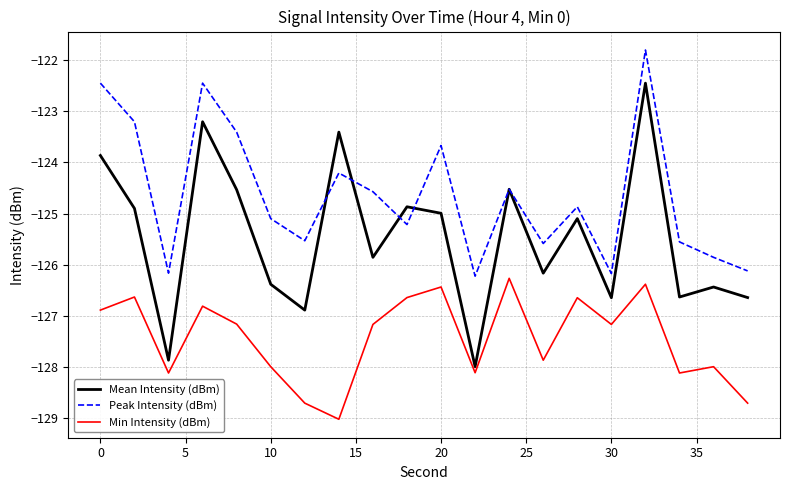

True or false: Min Intensity (dBm) and Peak Intensity (dBm) intersect in this chart.

False